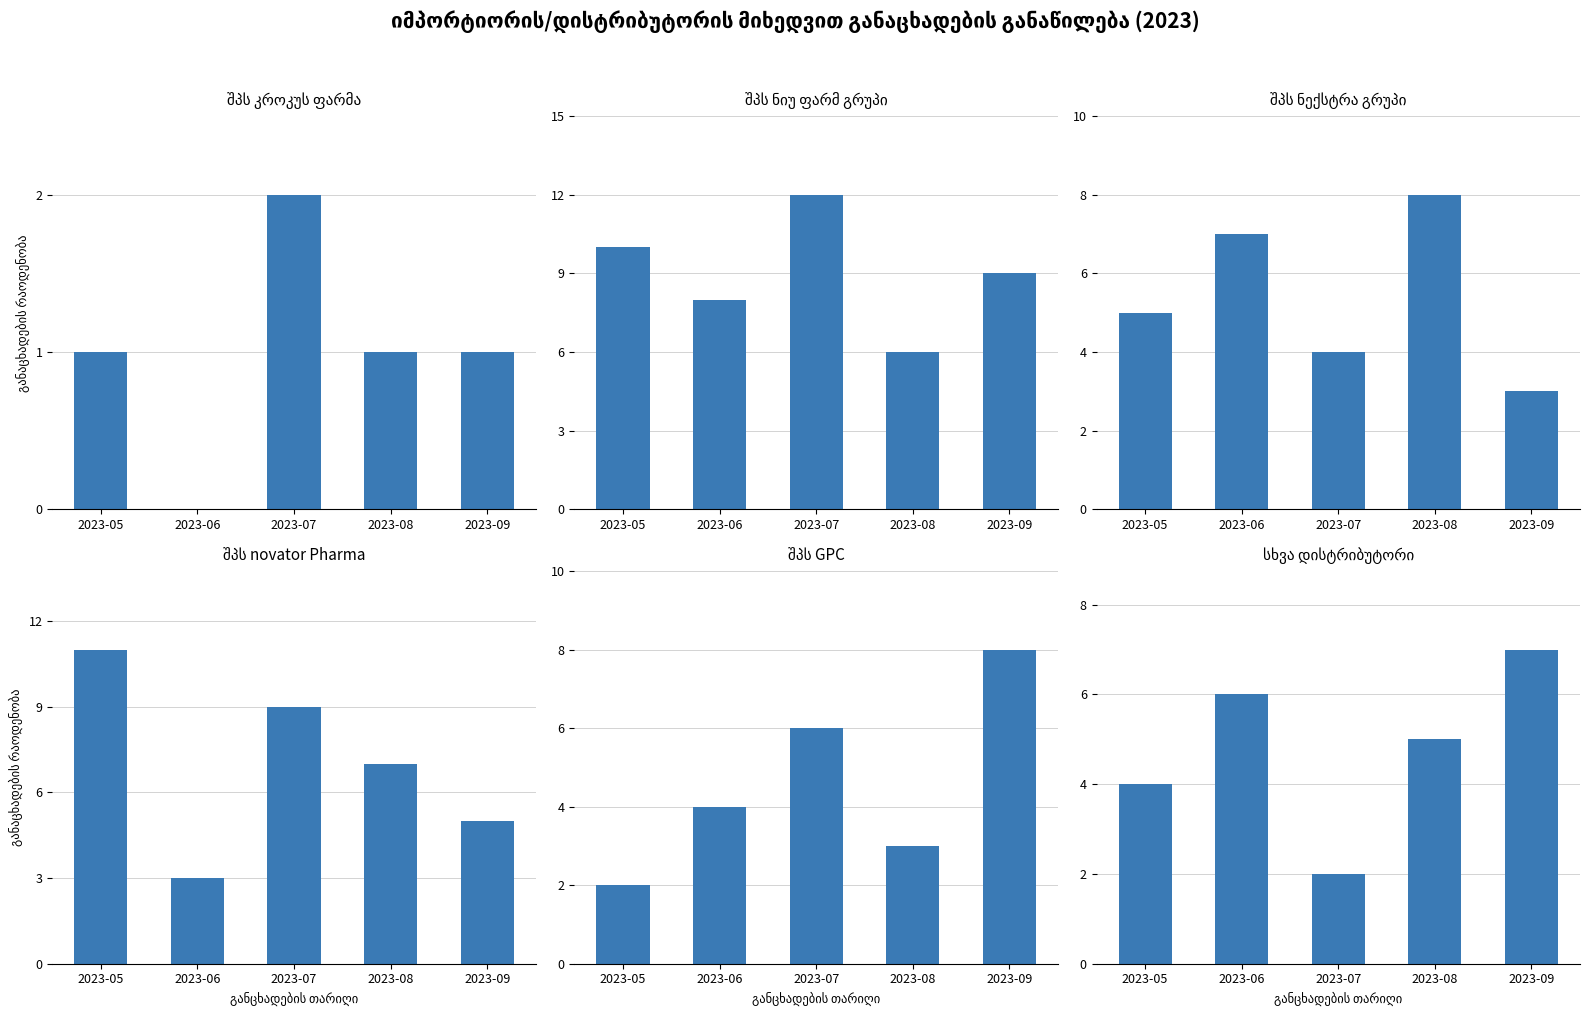

What is the approximate value of შპს კროკუს ფარმა at 2023-07?

2